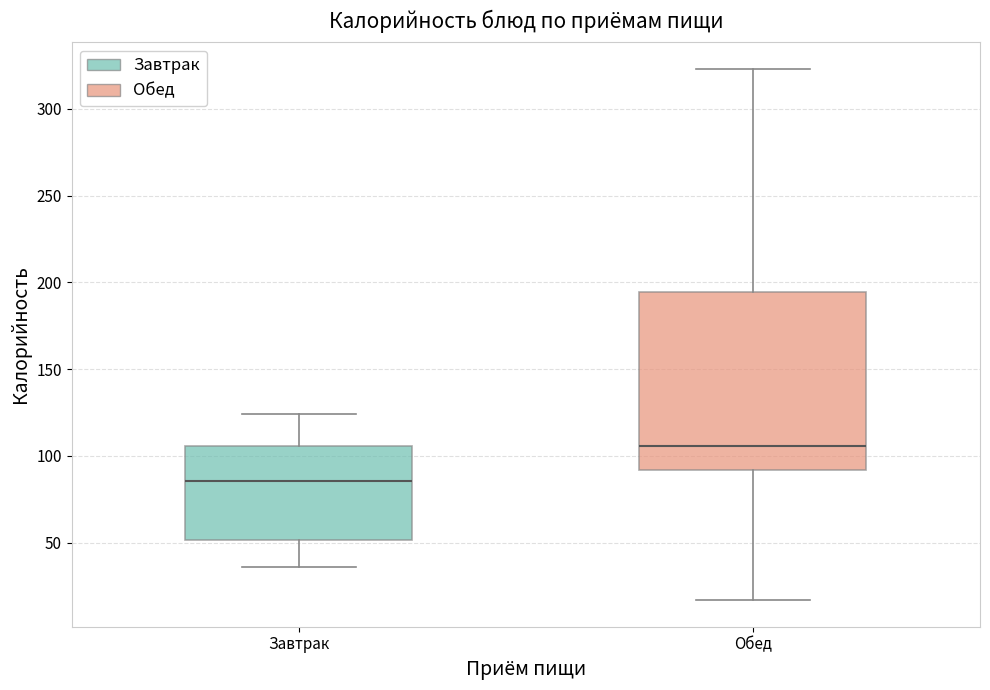

Where is the lower edge of the box for Завтрак on the y-axis? The values are not printed on the chart, so give them approximately, as read against the axis.

50